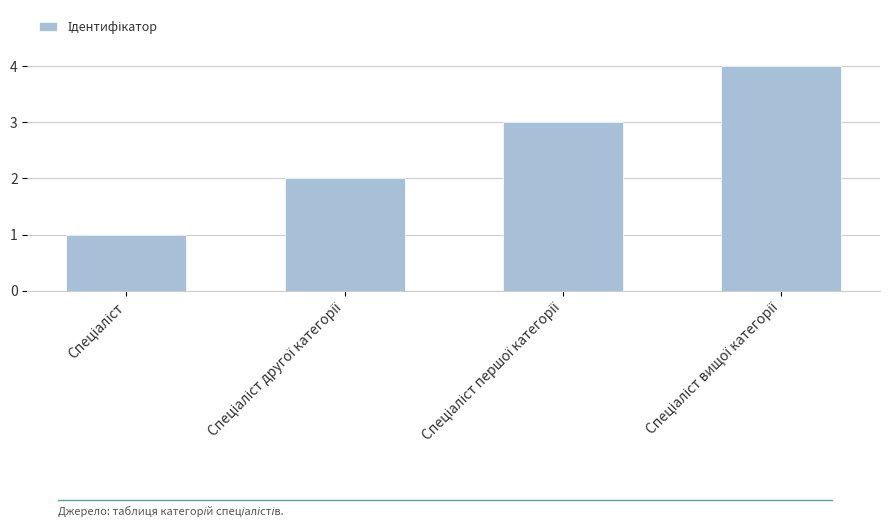

What is the maximum value shown in the chart?

4